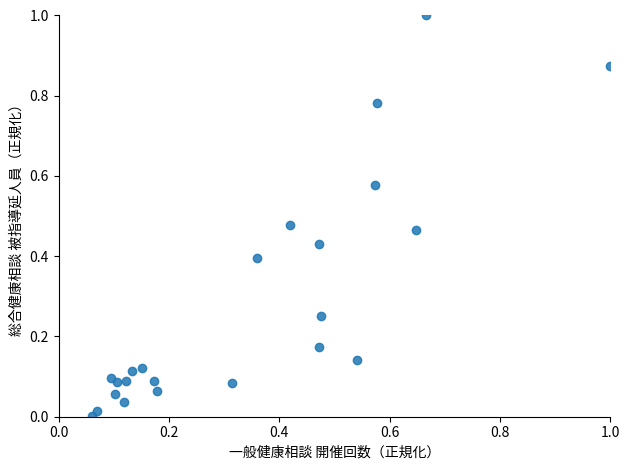

What is the range of Y values (max minus min)?

1.0